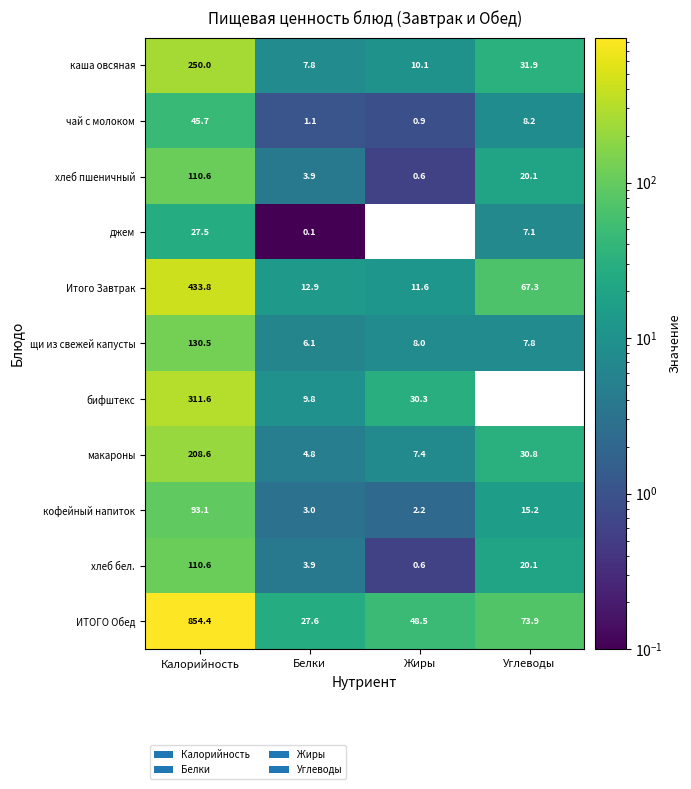

What is the spread (max minus min) of values at Белки?

27.5